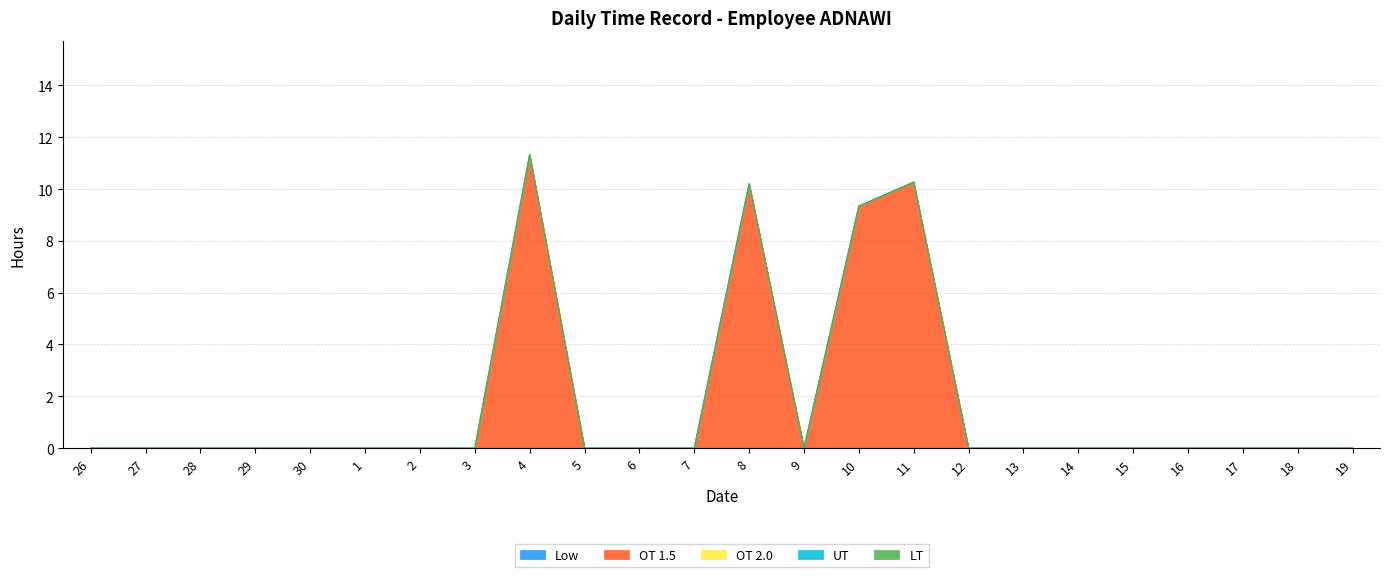

The OT 2.0 series shows 0.0 at 12. True or false?

True